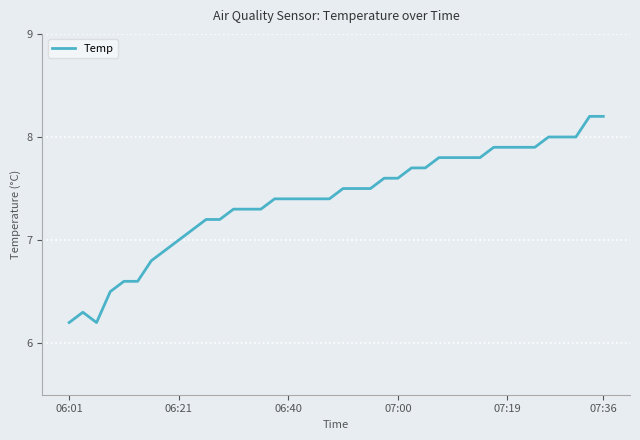

What is the difference between the maximum and minimum values?

2.0